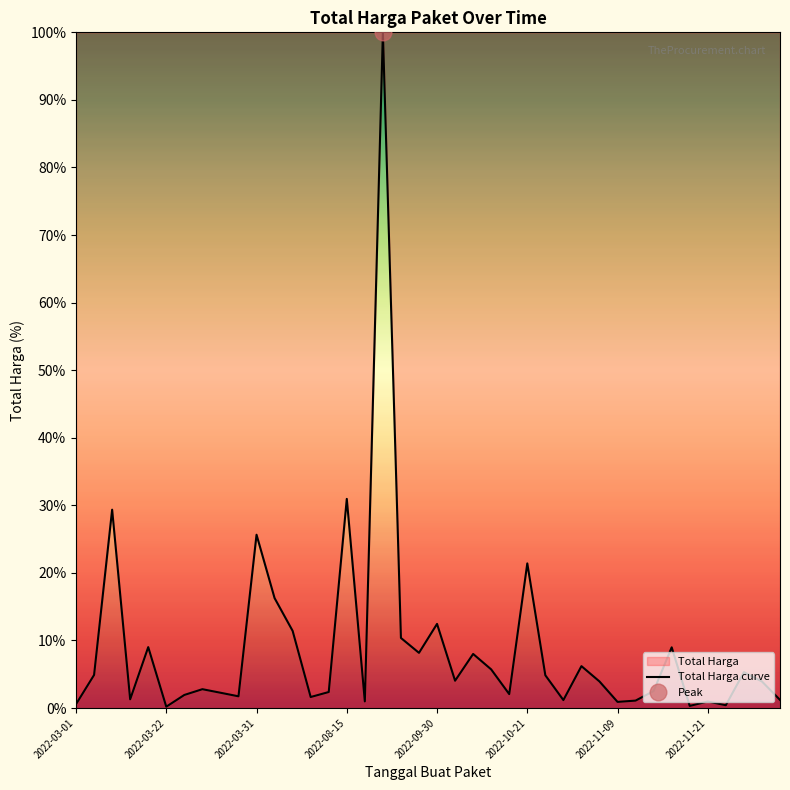

Reading left to right, what are all the values shown in this chart?

0.6	4.9	29.4	1.3	9.0	0.2	1.9	2.8	2.3	1.7	25.6	16.3	11.4	1.6	2.4	31.0	1.0	100.0	10.4	8.2	12.5	4.0	8.0	5.7	2.1	21.4	4.8	1.2	6.2	3.9	0.9	1.1	2.5	9.0	0.3	1.0	0.4	5.3	3.9	1.2